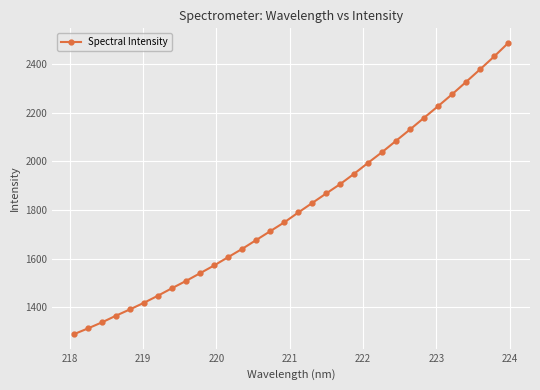

What is the minimum value shown in the chart?

1290.2